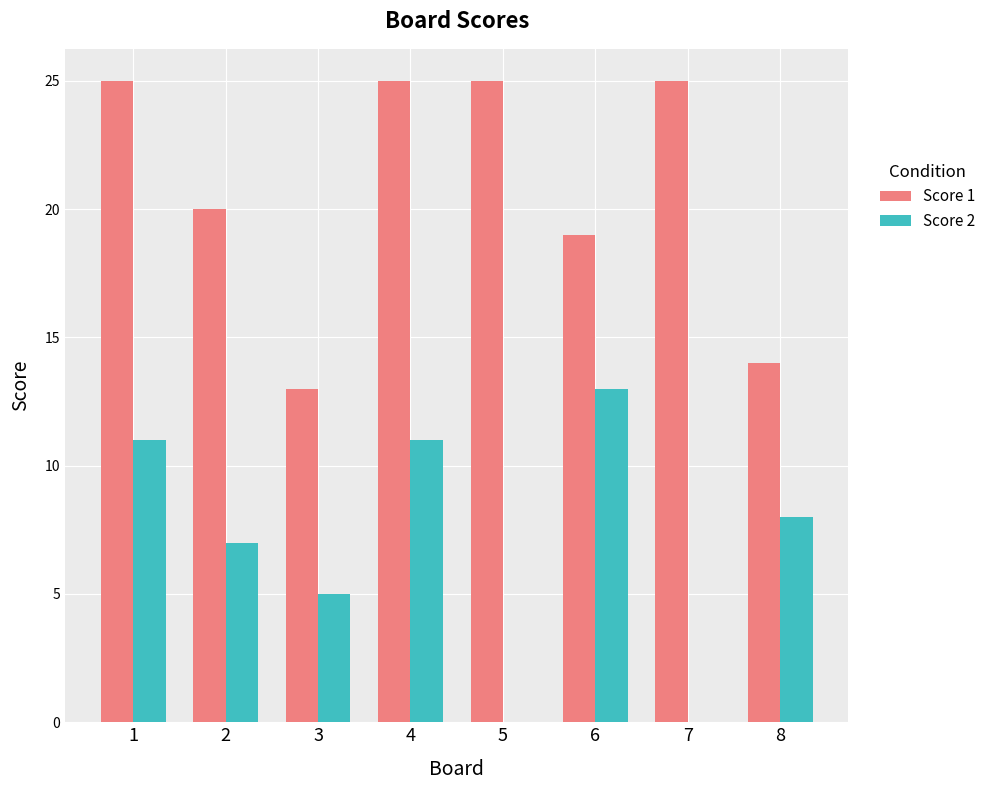

Which category has the highest value in the Score 2 series?

6